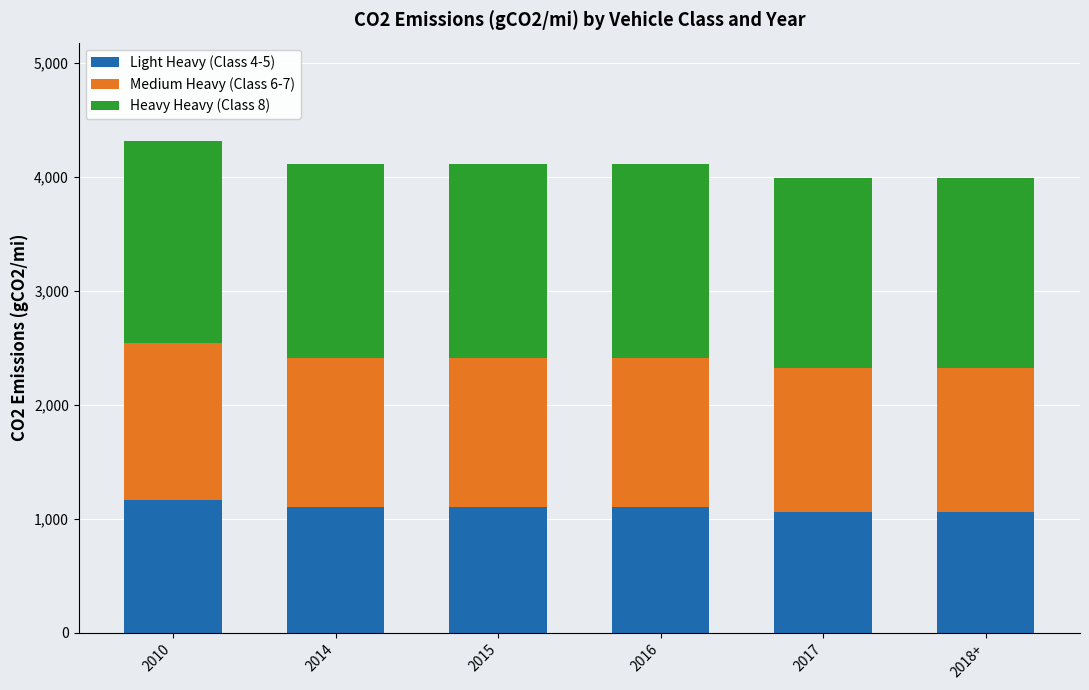

What is the highest value of the Light Heavy (Class 4-5) series?

1162.8